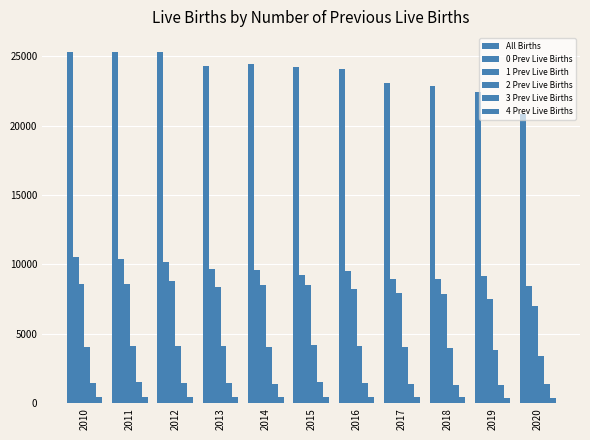

How many bars are there in each group?

6